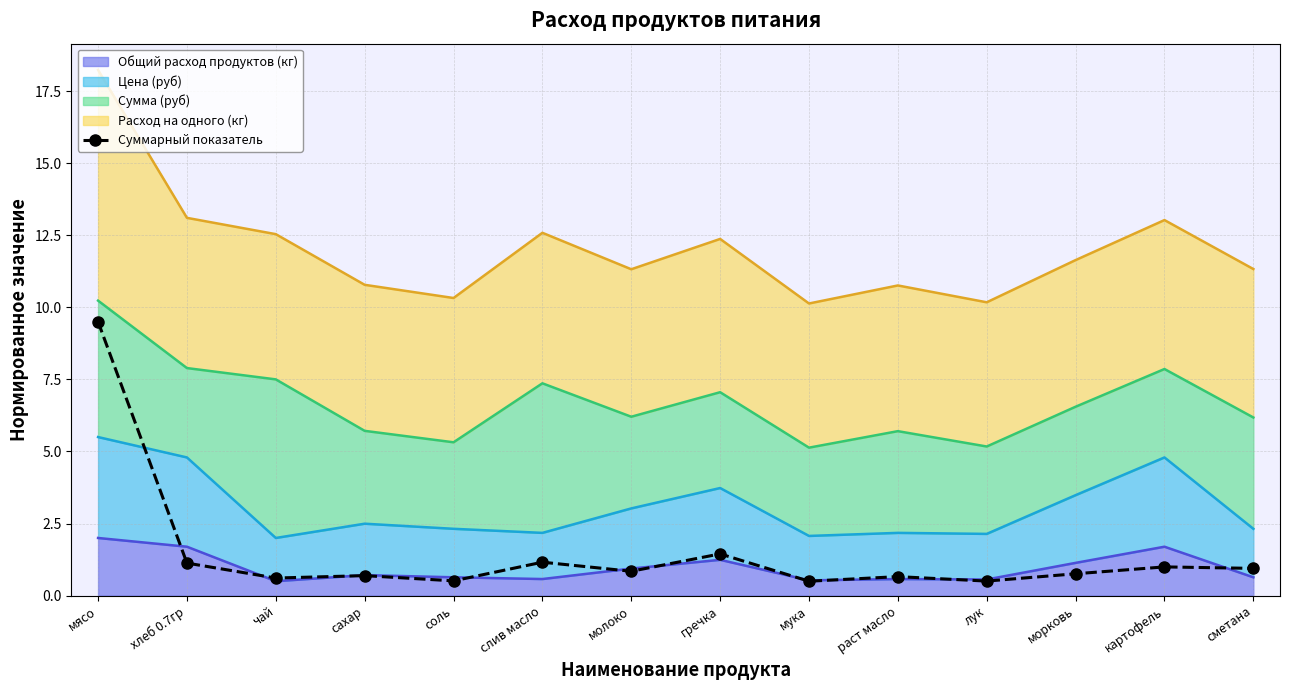

Which category has the lowest value across all series?

мука